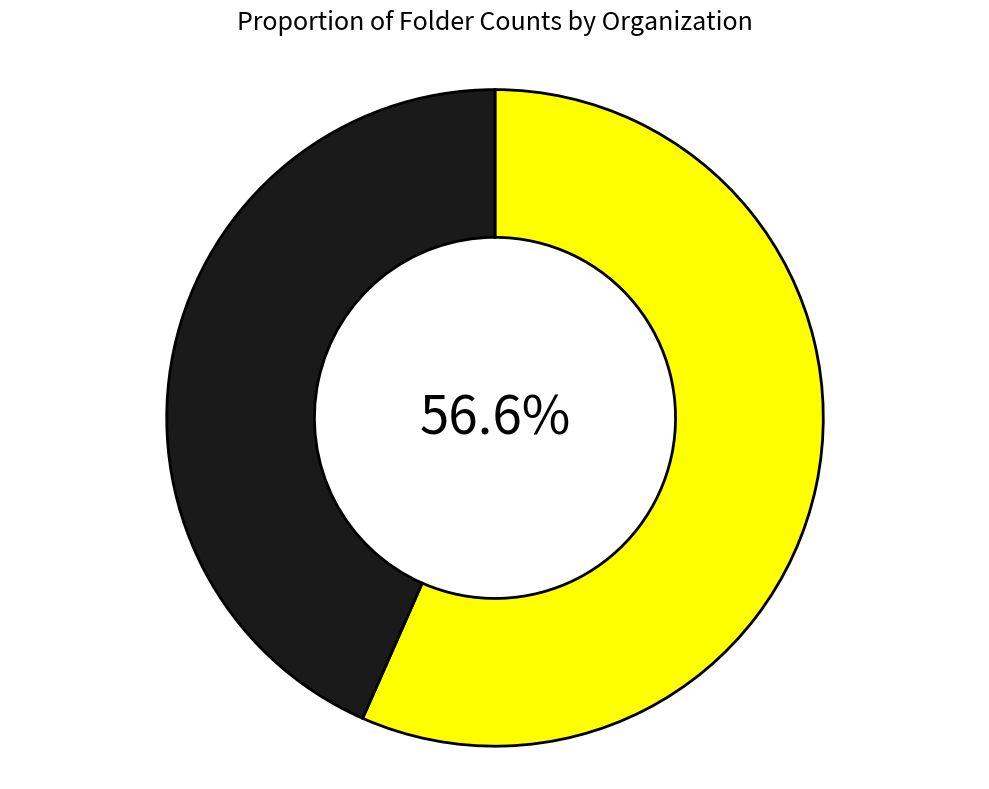

Is there any slice that represents more than half of the pie?

Yes